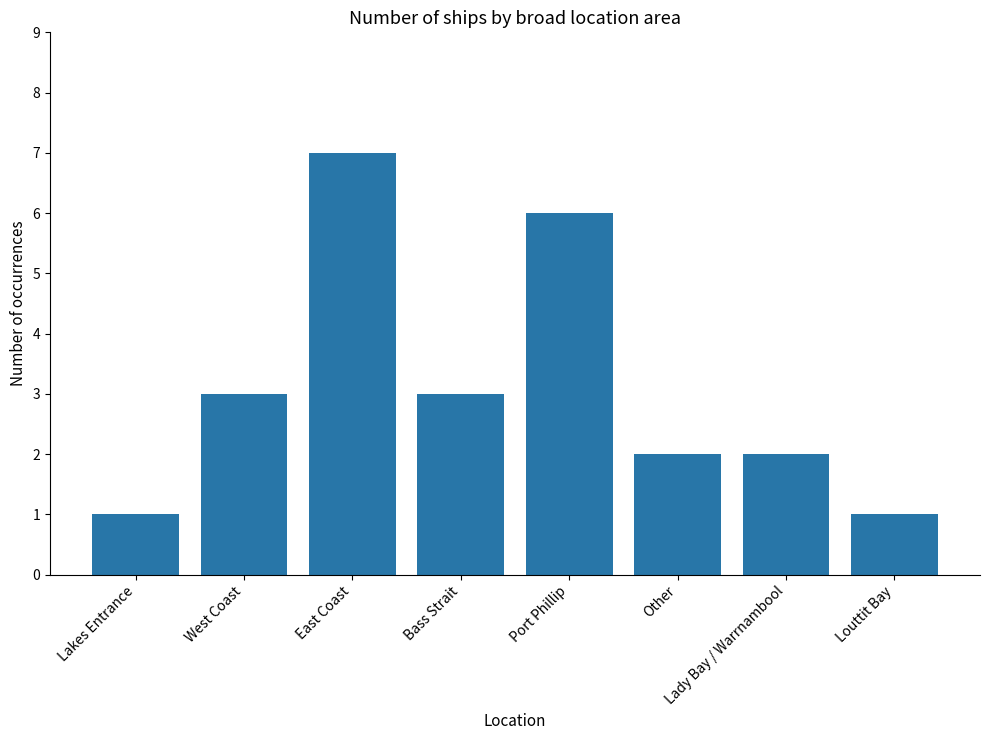

What is the change in value from Port Phillip to Louttit Bay?

-5